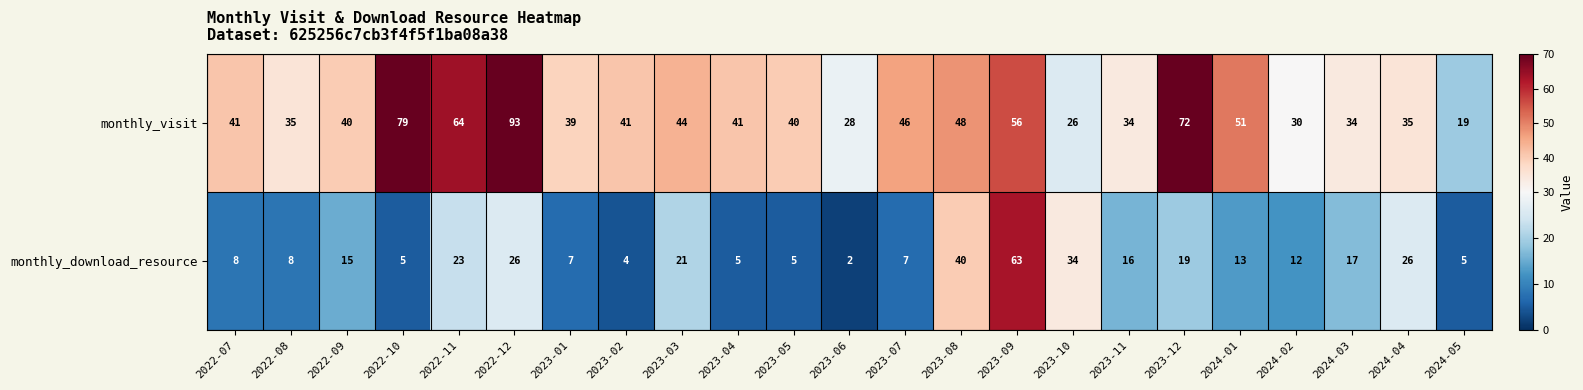

Rank the series by their maximum value, from lowest to highest.

monthly_download_resource, monthly_visit